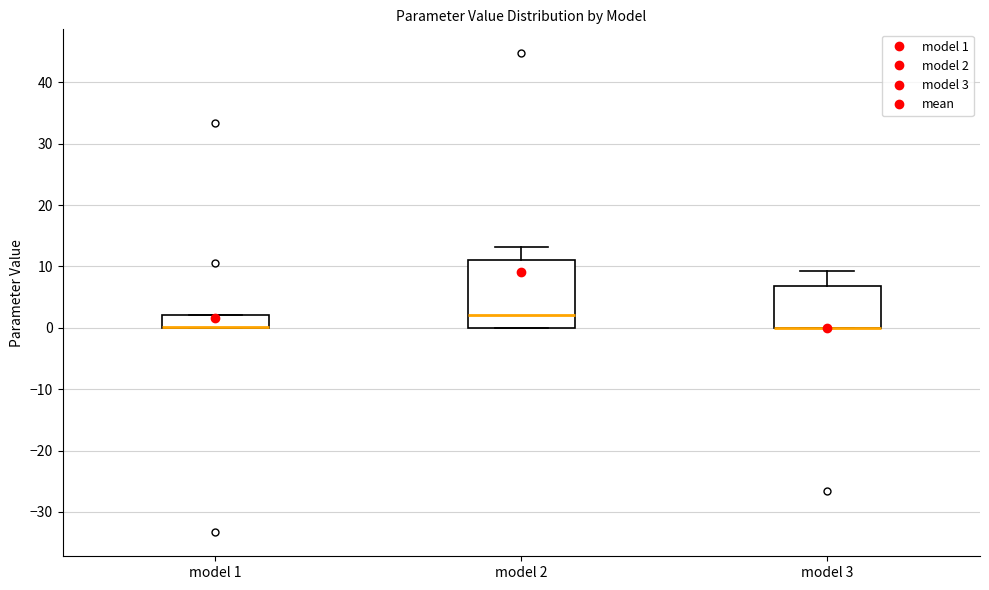

Reading left to right, read every box against the y-axis: the position of its median line, the range the box covers, and the ends of its whiskers. The values are not printed on the chart, so give them approximately, as read against the axis.

model 1: median 0 (drawn on the box's lower edge), box 0 to 2, whiskers 0 to 2
model 2: median 2, box 0 to 11, whiskers 0 to 13
model 3: median 0 (drawn on the box's lower edge), box 0 to 7, whiskers 0 to 9